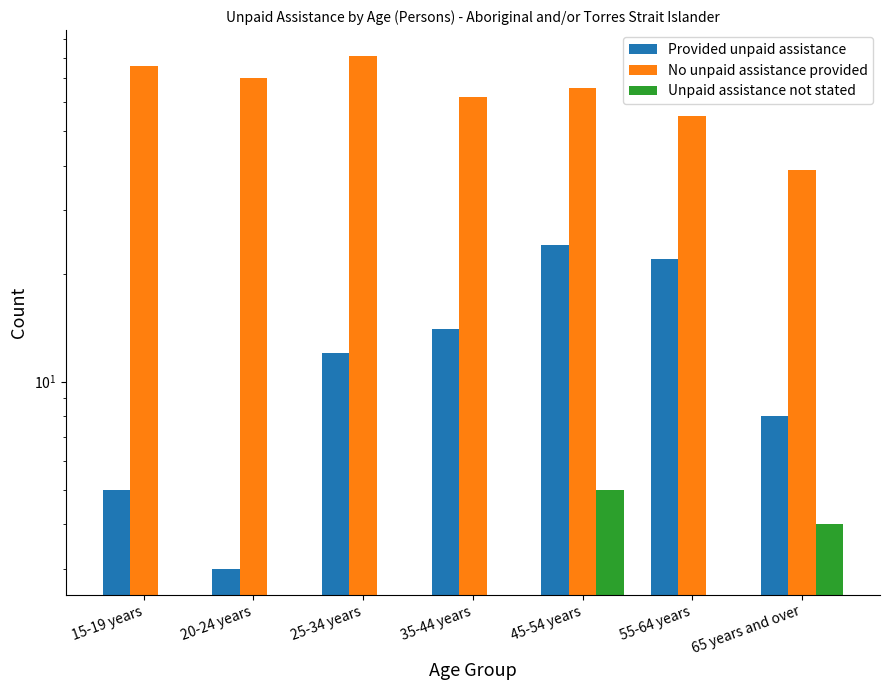

Reading right to left, extract all data points from this chart.

Provided unpaid assistance: 8	22	24	14	12	3	5
No unpaid assistance provided: 39	55	66	62	81	70	76
Unpaid assistance not stated: 4	0	5	0	0	0	0